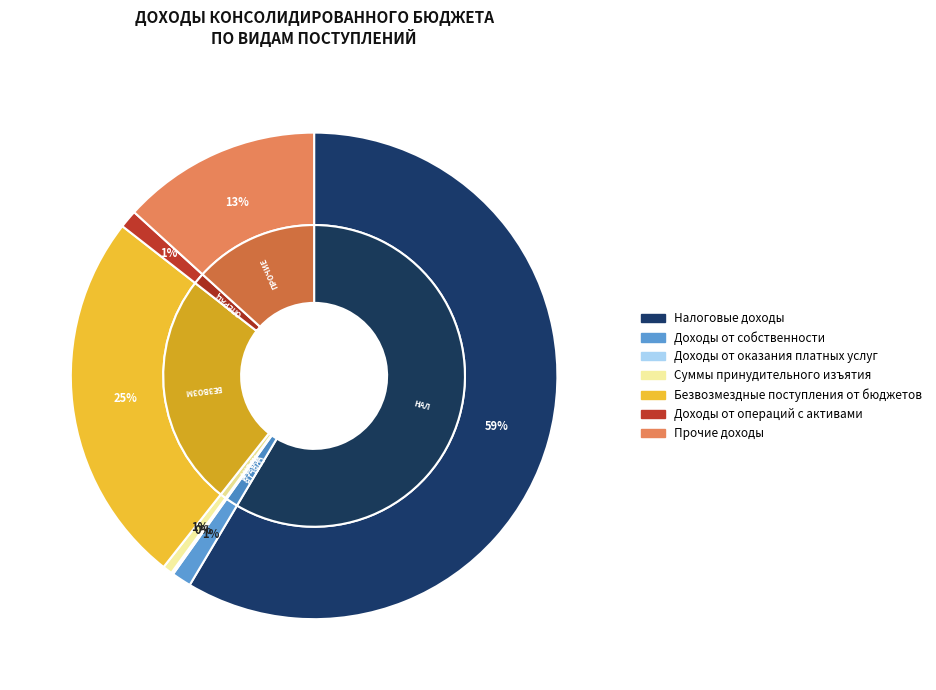

The Доходы от оказания платных услуг slice represents 1% of the pie. True or false?

False